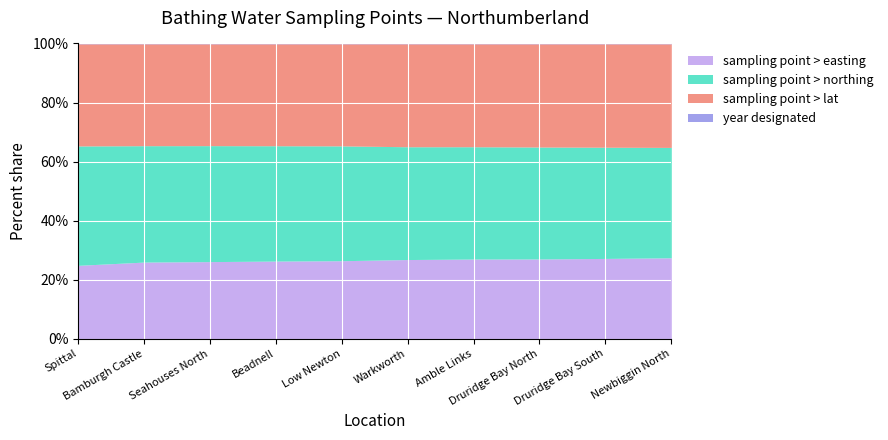

What position from the left is Bamburgh Castle?

2